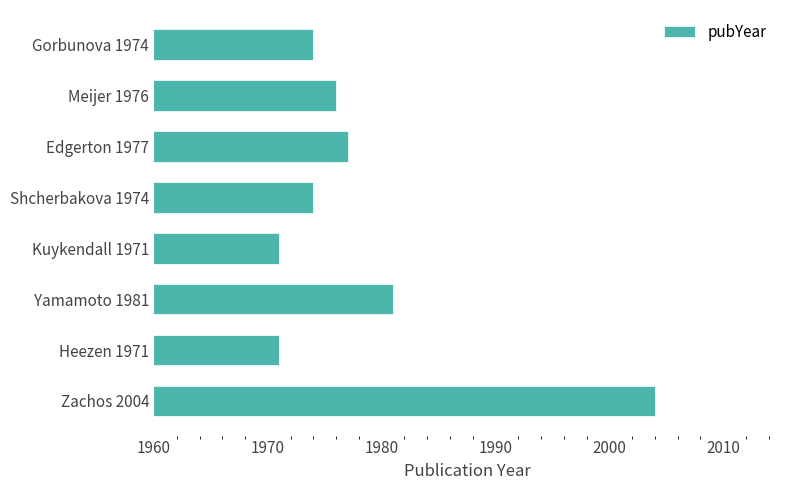

What is the difference between the second highest and minimum values?

10